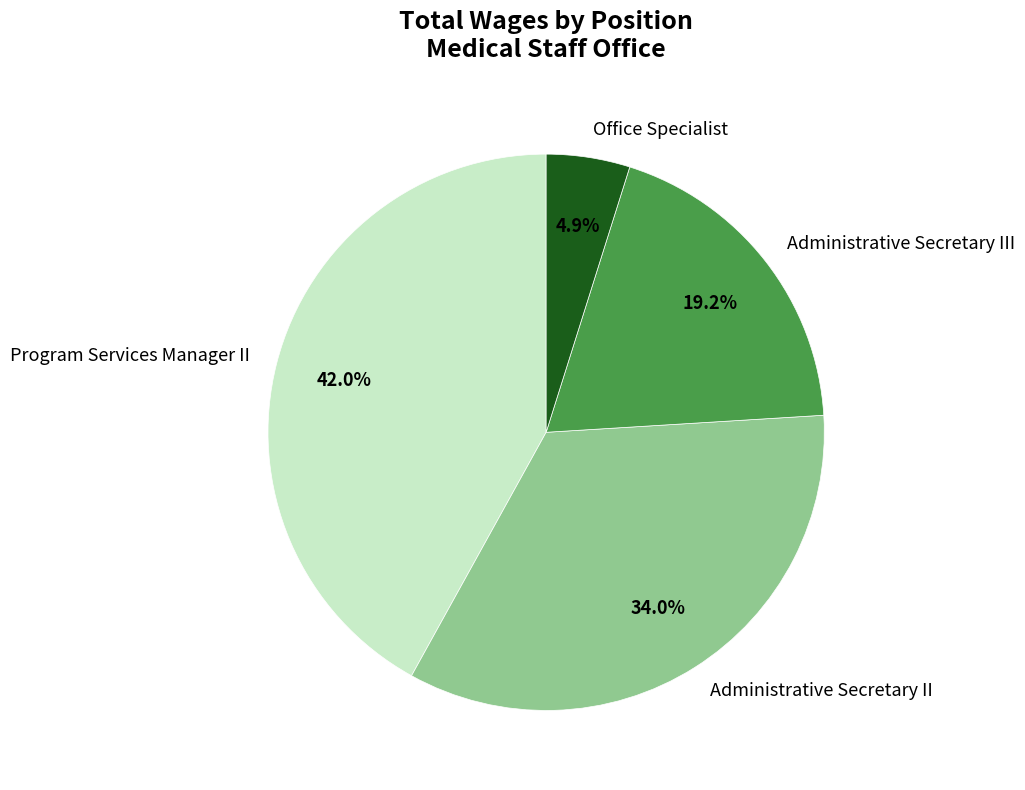

How many slices are in this pie chart?

4